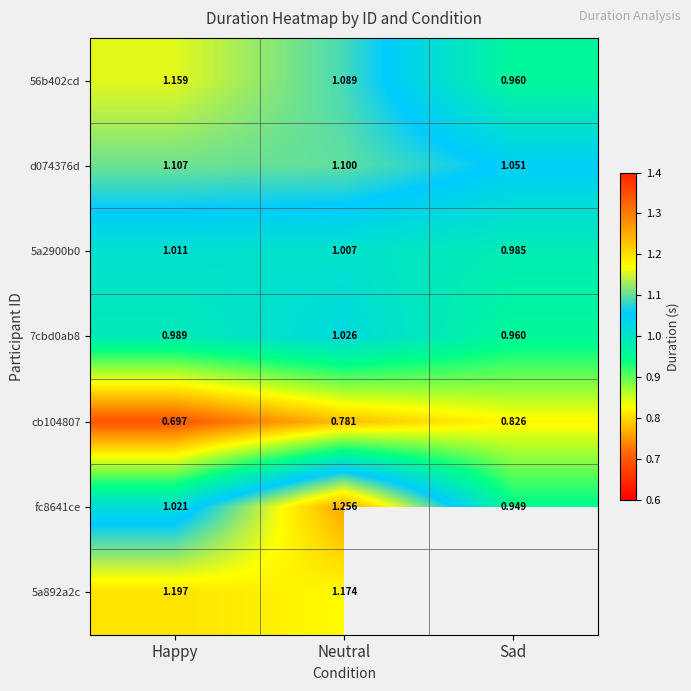

Where is 5a2900b0 nearest to the value 0?

Sad